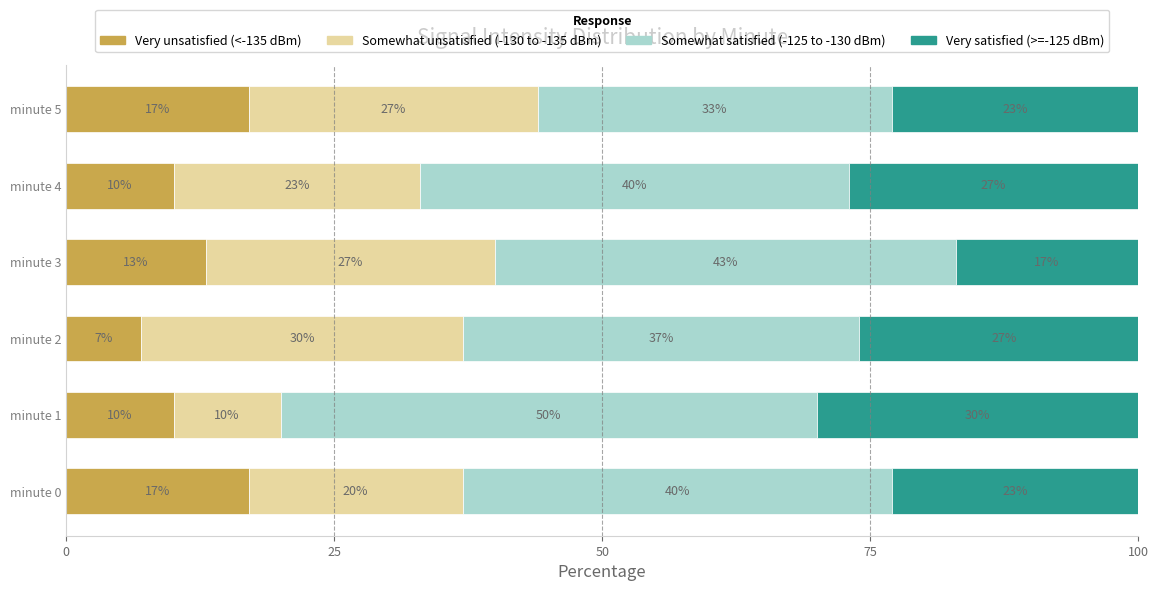

At which label is Very unsatisfied (<-135 dBm) closest to 12?

minute 3